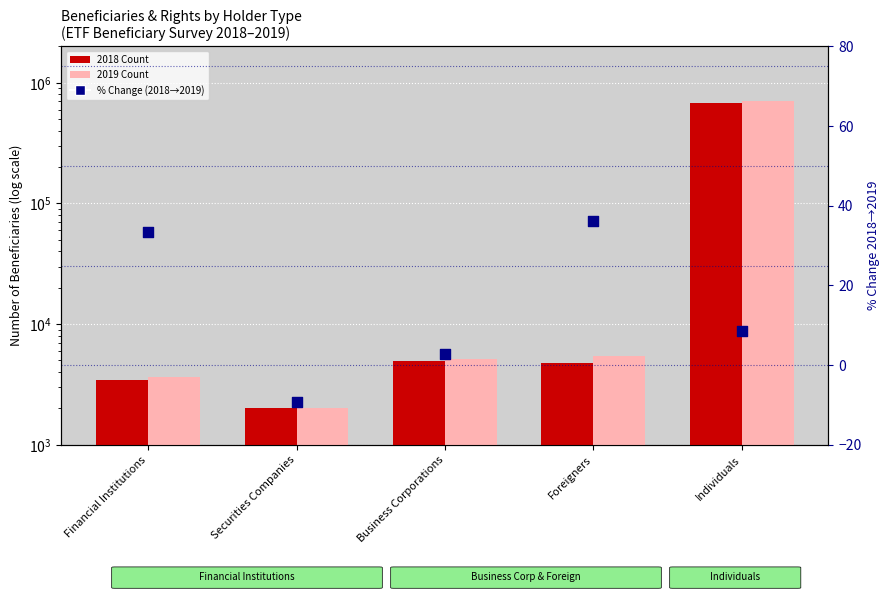

Which series has the widest spread of Y values?

2019 Count